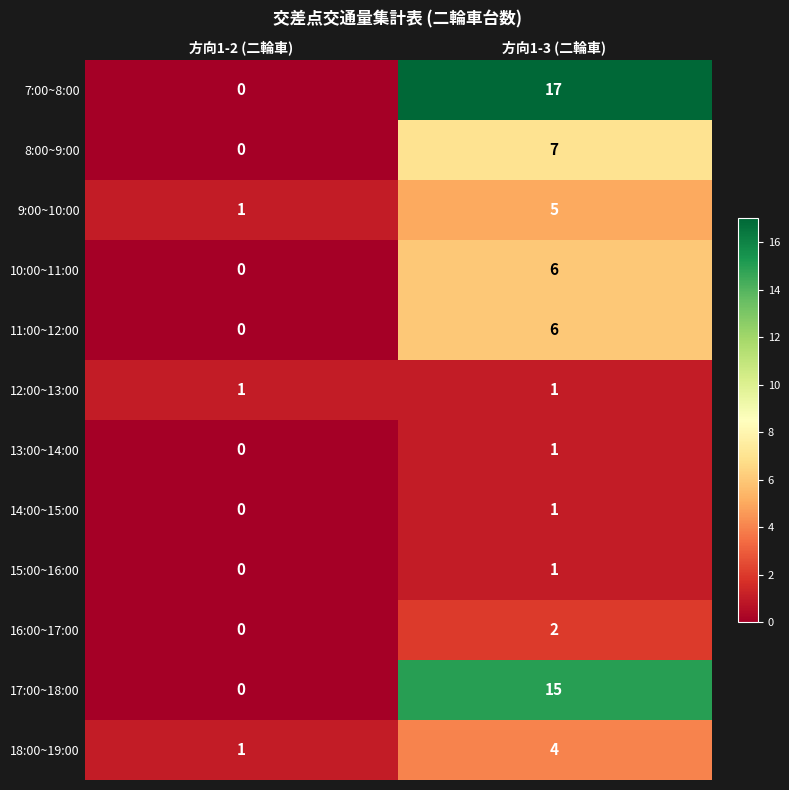

How many data points does each series have?

2